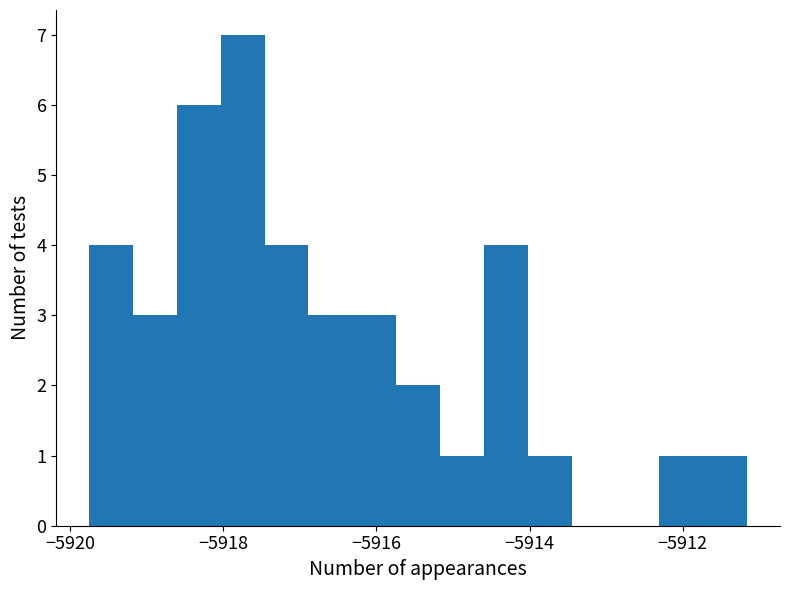

Read against the x-axis, roughly where is the centre of the tallest bar?

-5917.8